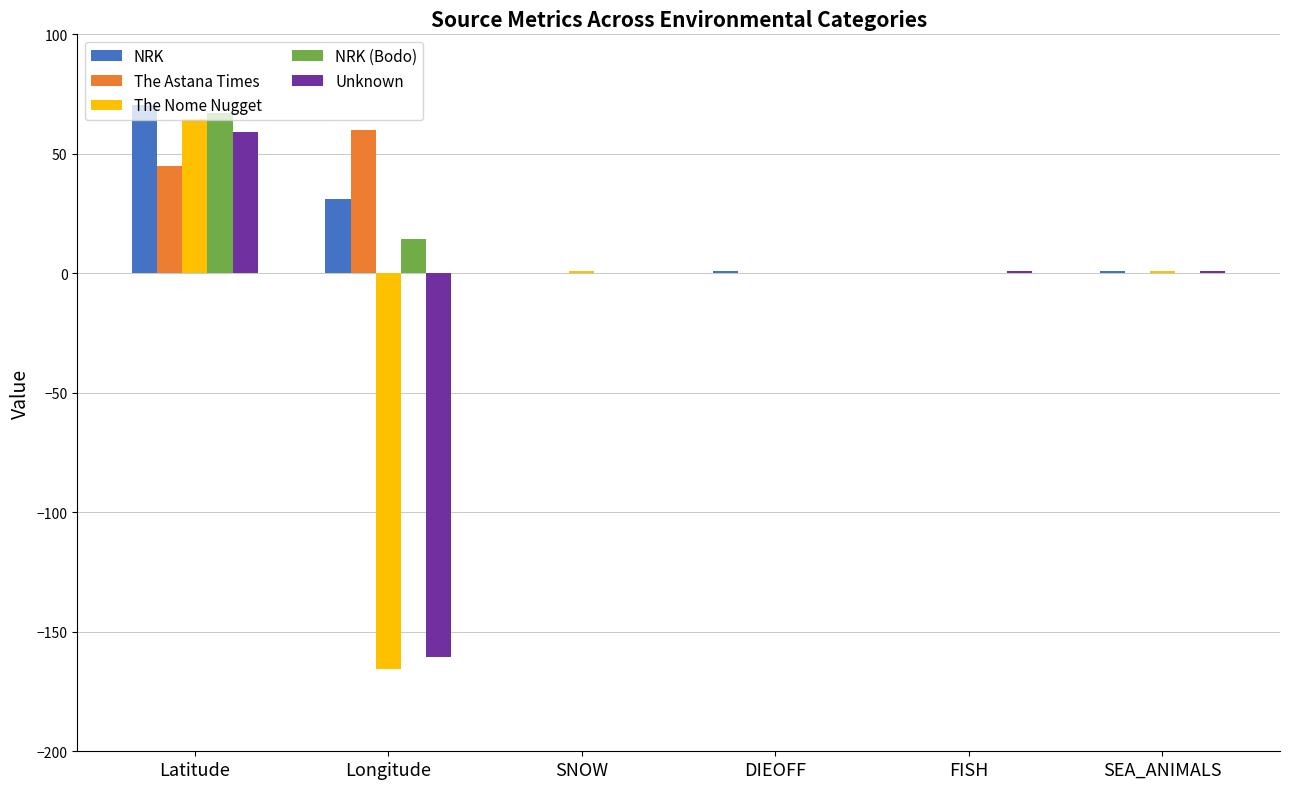

What value does the NRK (Bodo) series have at Longitude?

14.5